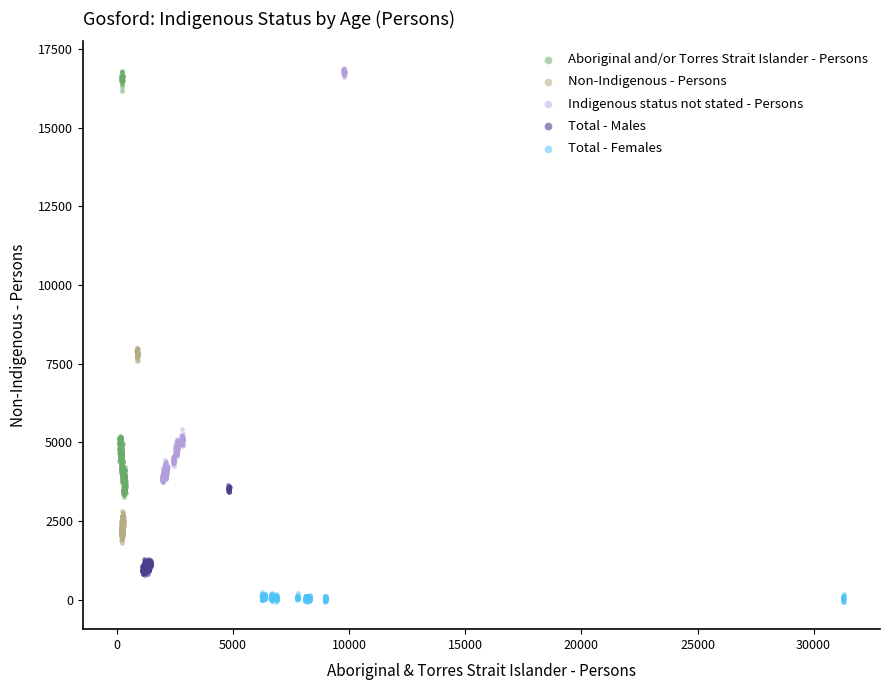

Which series reaches the minimum Y coordinate?

Total - Females